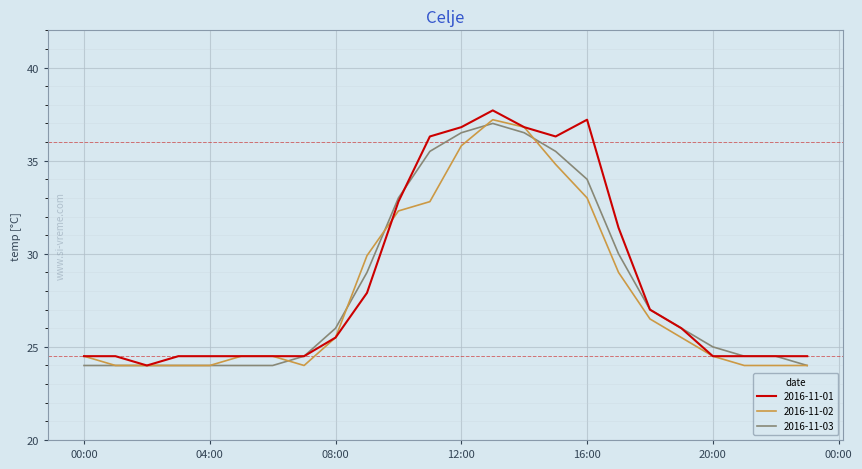

What is the maximum value shown in the chart?

37.7